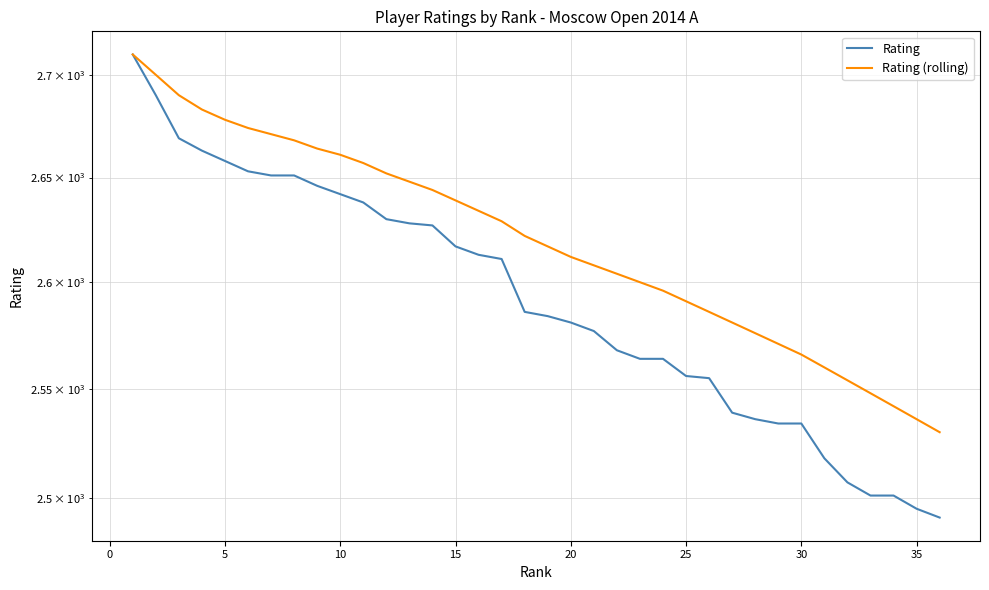

Does the chart display data point markers on the line(s)?

No